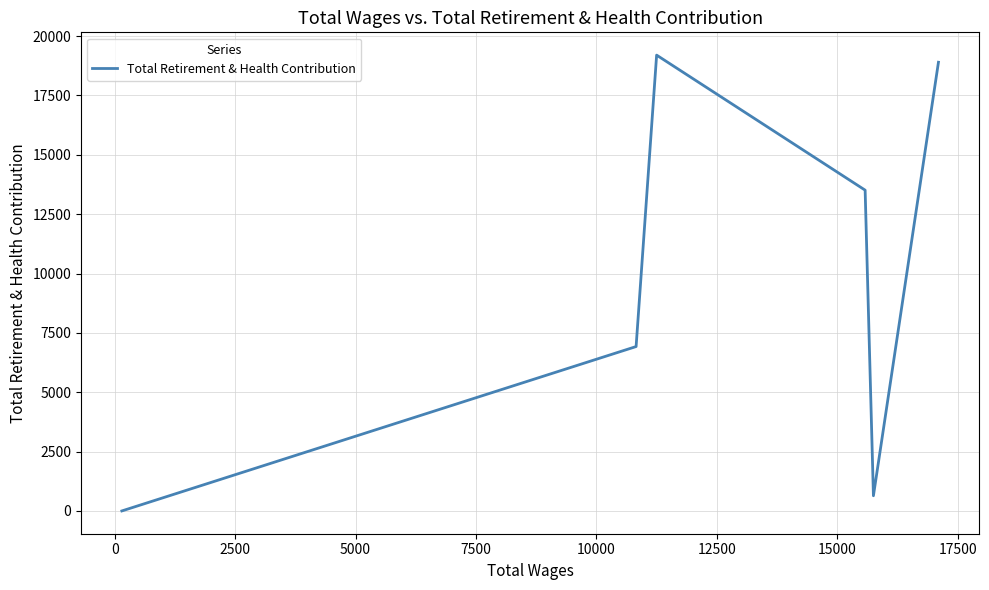

How many lines are shown in the chart?

1